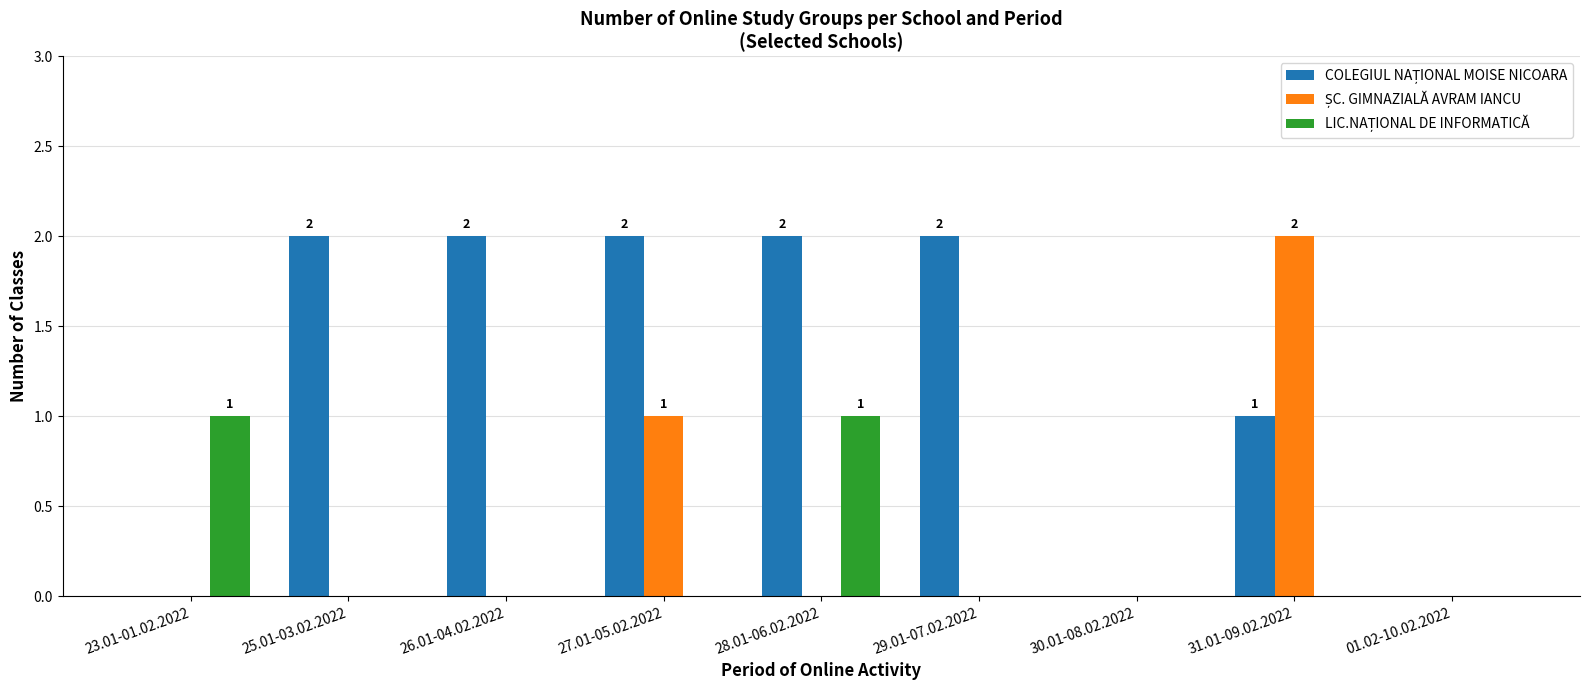

Which series has the widest spread of values?

COLEGIUL NAȚIONAL MOISE NICOARA